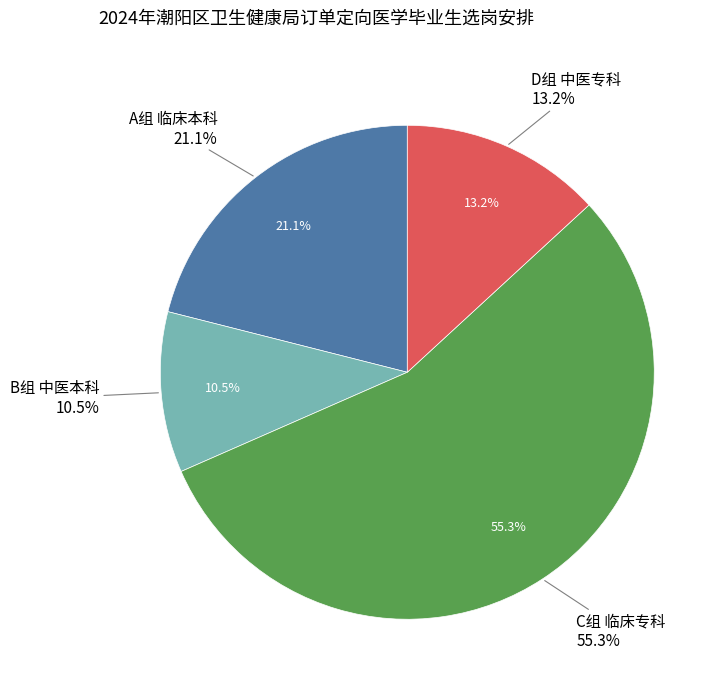

To the nearest percent, what portion does A组 临床本科 represent?

21%